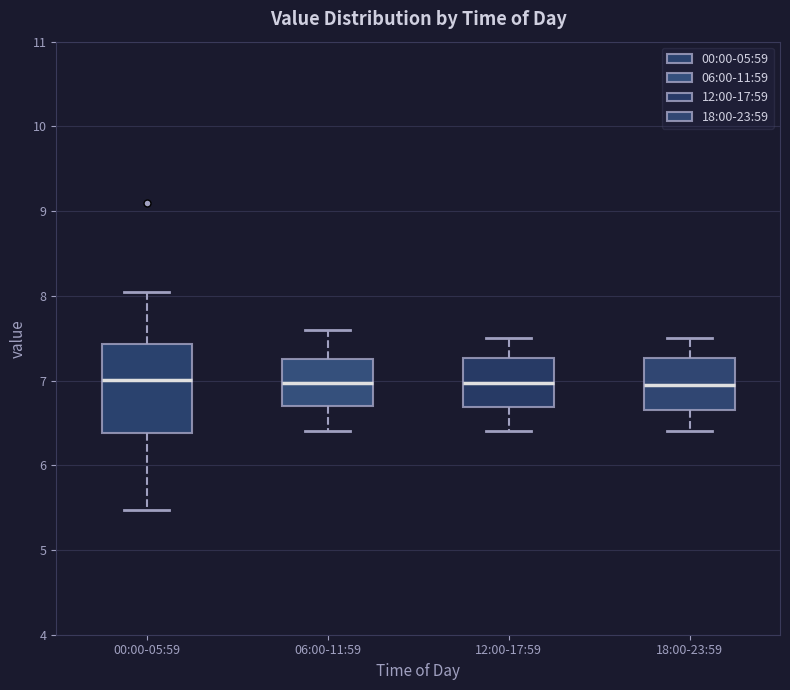

Comparing the boxes themselves (not the whiskers), which one is the tallest?

00:00-05:59